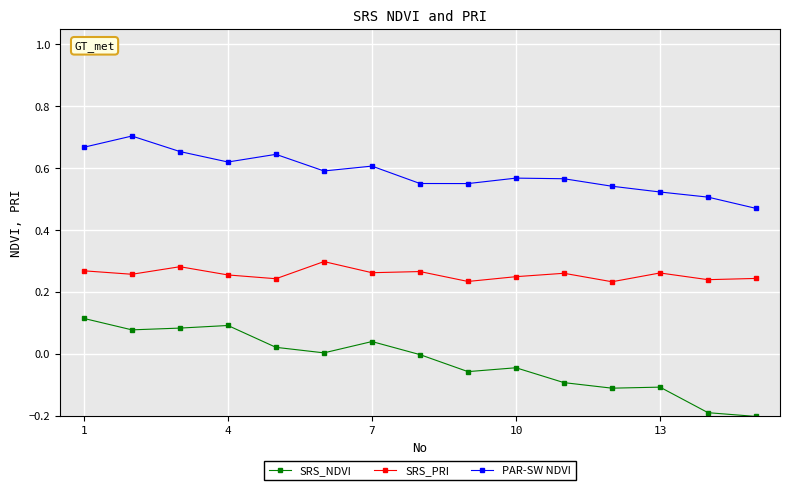

What are all the series names shown in the legend?

SRS_NDVI, SRS_PRI, PAR-SW NDVI